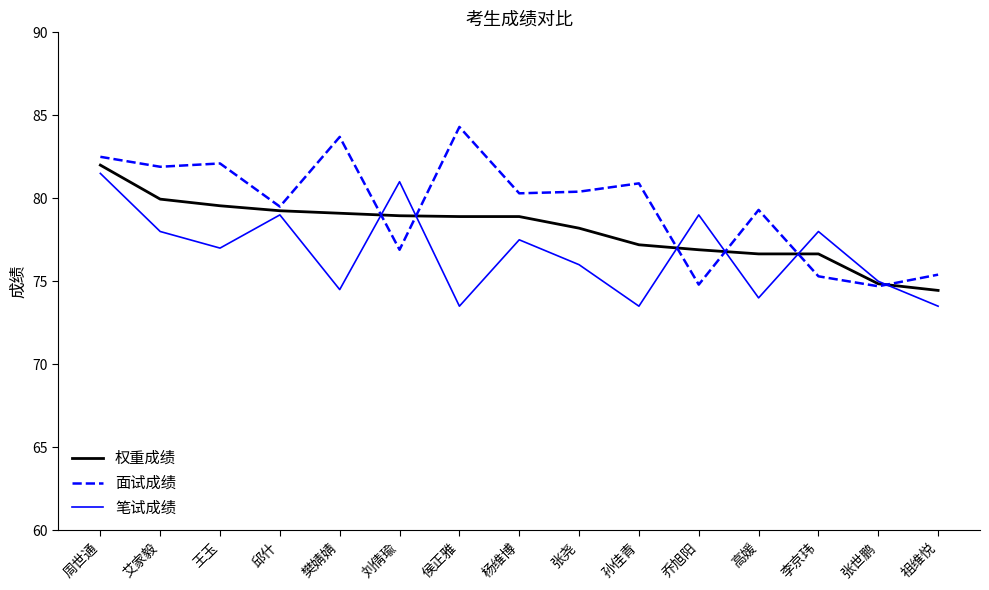

Rank the series by their average value, from lowest to highest.

笔试成绩, 权重成绩, 面试成绩